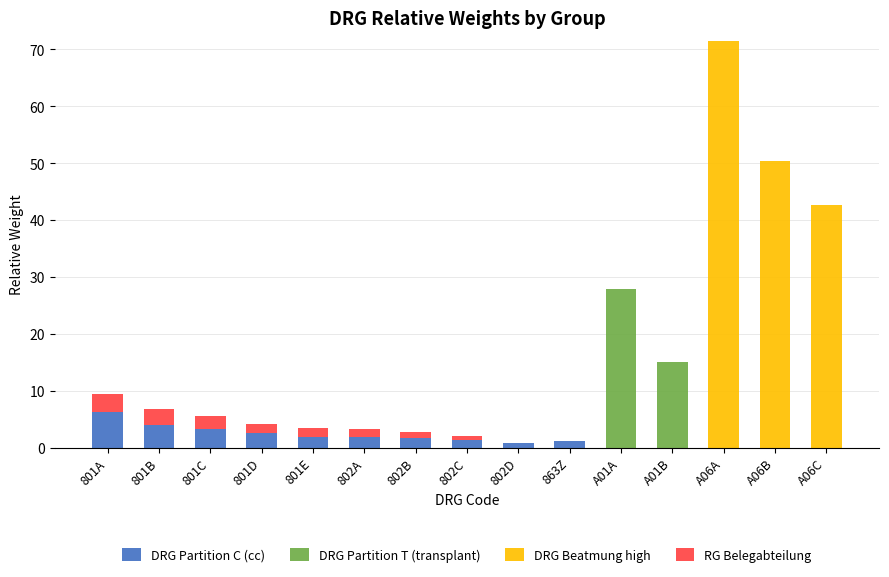

True or false: DRG Partition C (cc) has a value of 0.9 at 802D.

True